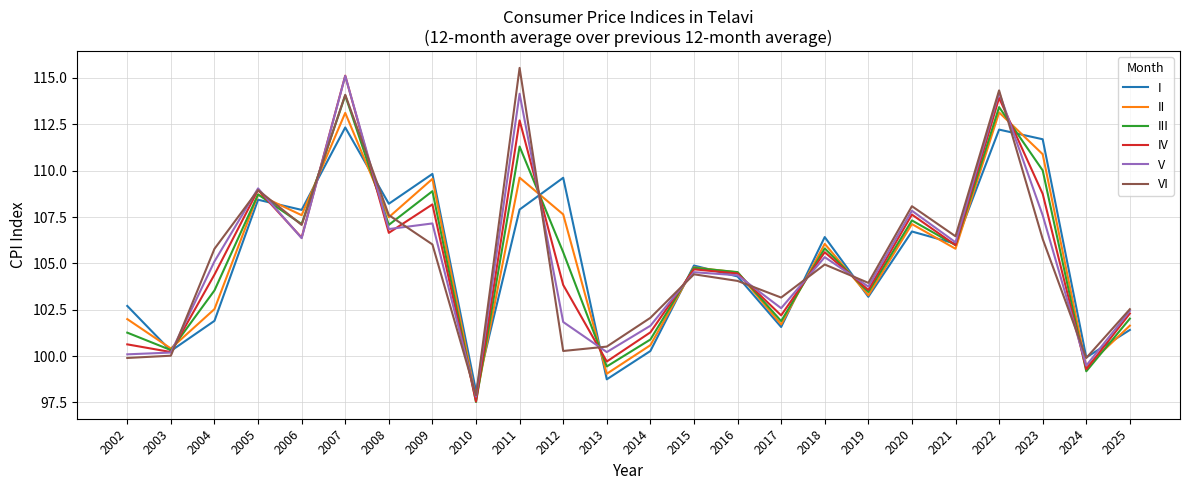

What is the minimum value for IV?

97.6